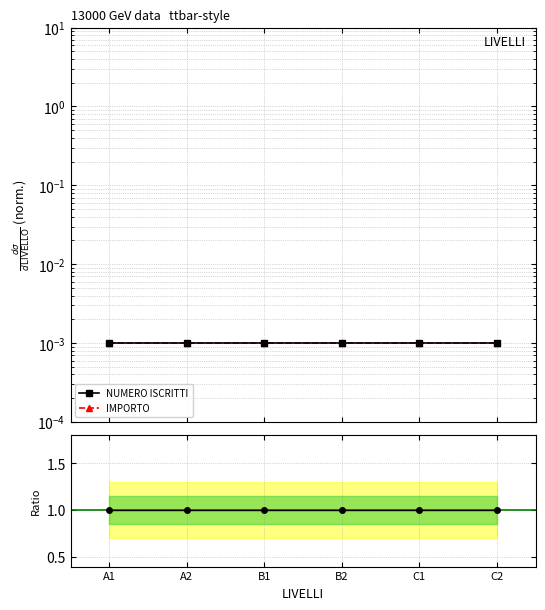

The value of Ratio IMPORTO/ISCRITTI at C1 is 0.3. True or false?

False